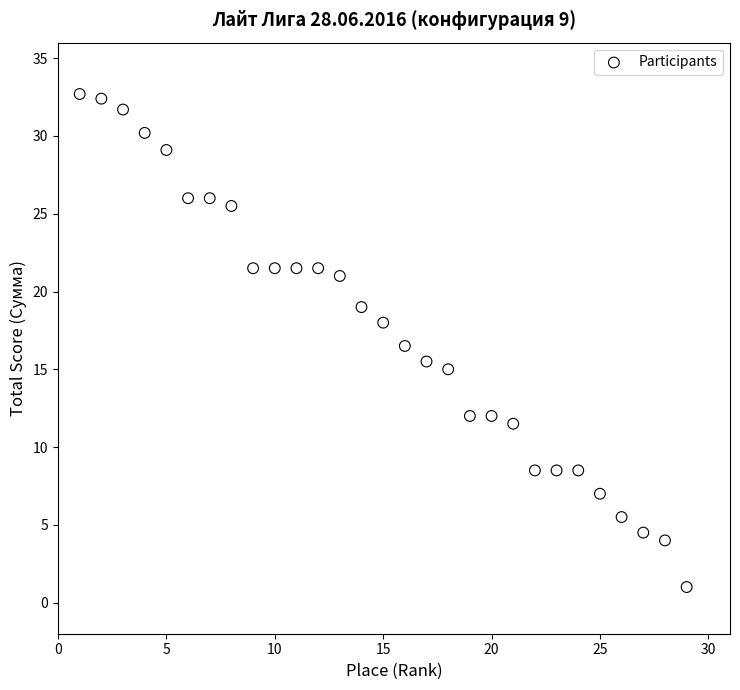

What is the range of X values (max minus min)?

28.0